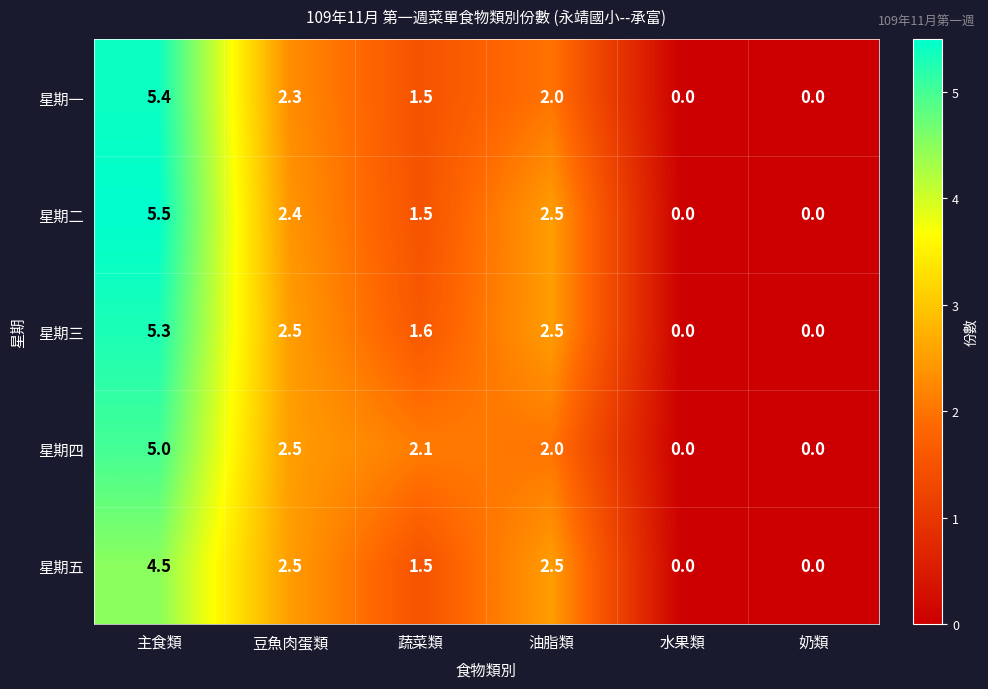

What is the greatest value displayed?

5.5